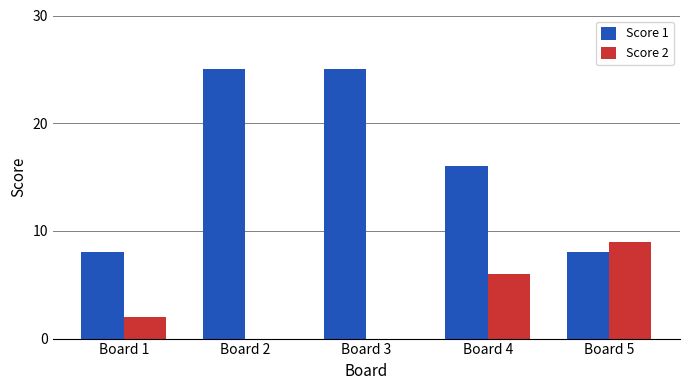

Is it true that Score 1 equals 5 at Board 1?

False